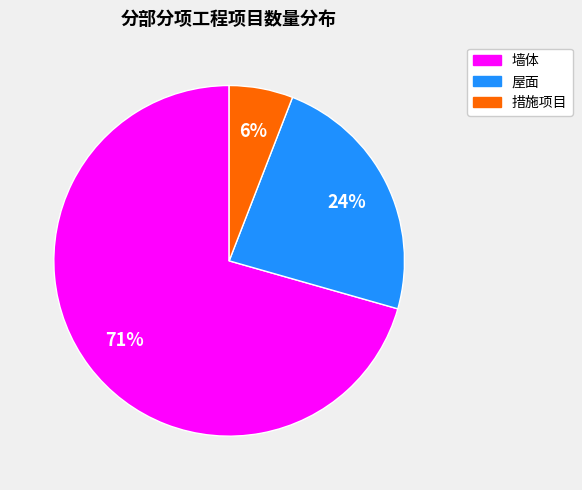

How many segments does this pie chart have?

3